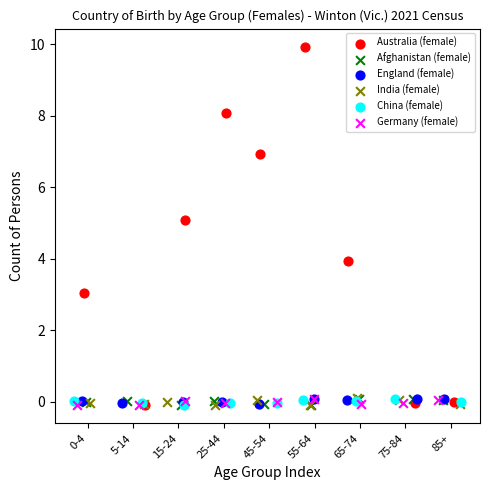

Which series contains the highest Y value?

Australia (female)